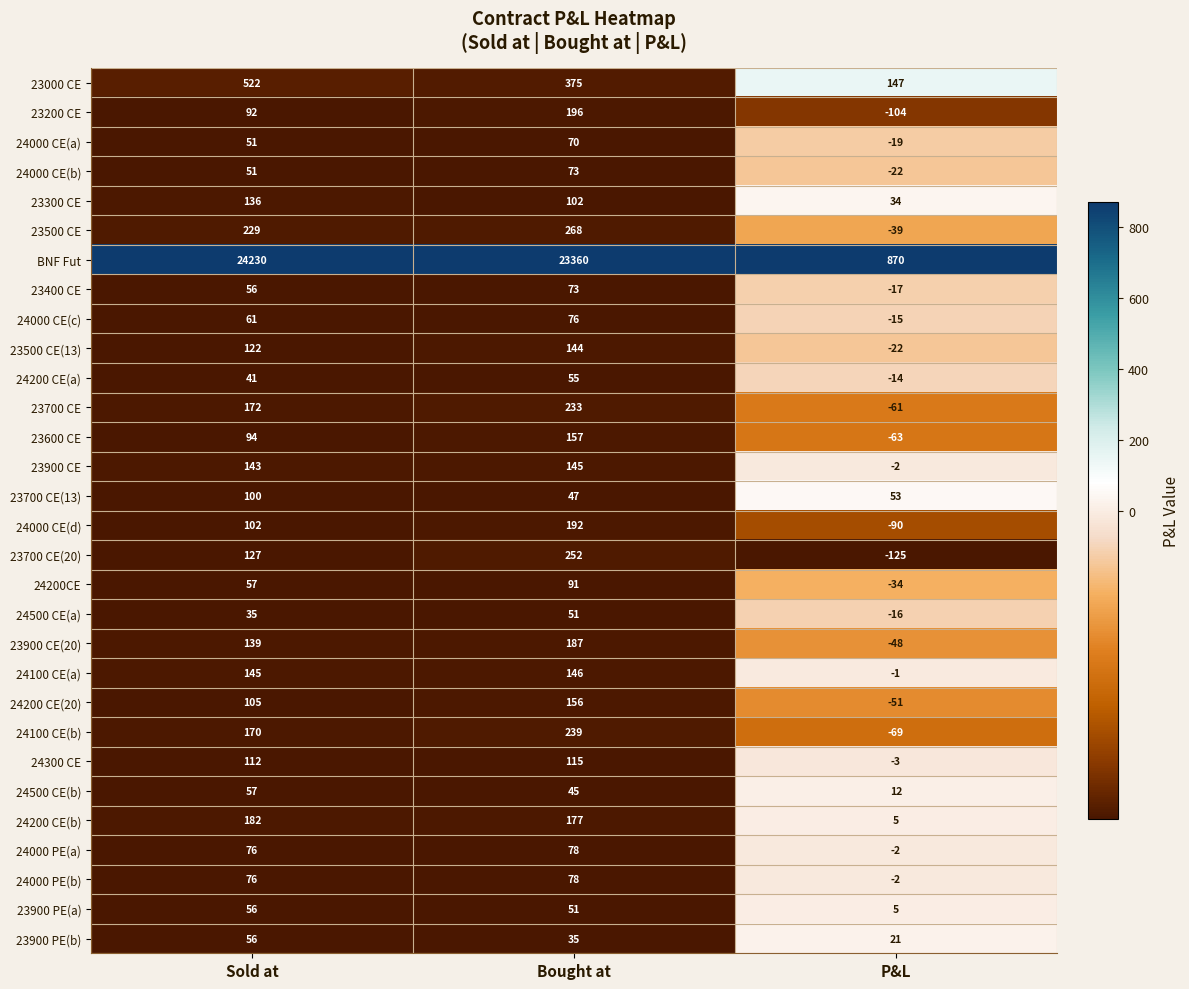

How many data points does each series have?

3